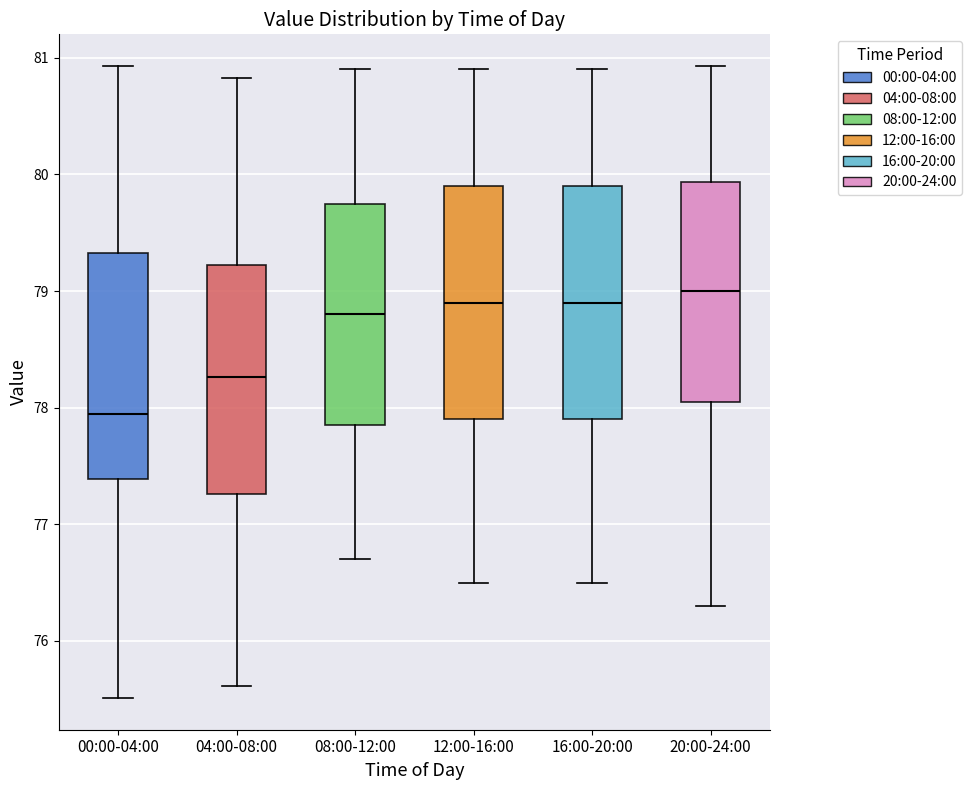

Where is the upper edge of the box for 16:00-20:00 on the y-axis? The values are not printed on the chart, so give them approximately, as read against the axis.

79.9